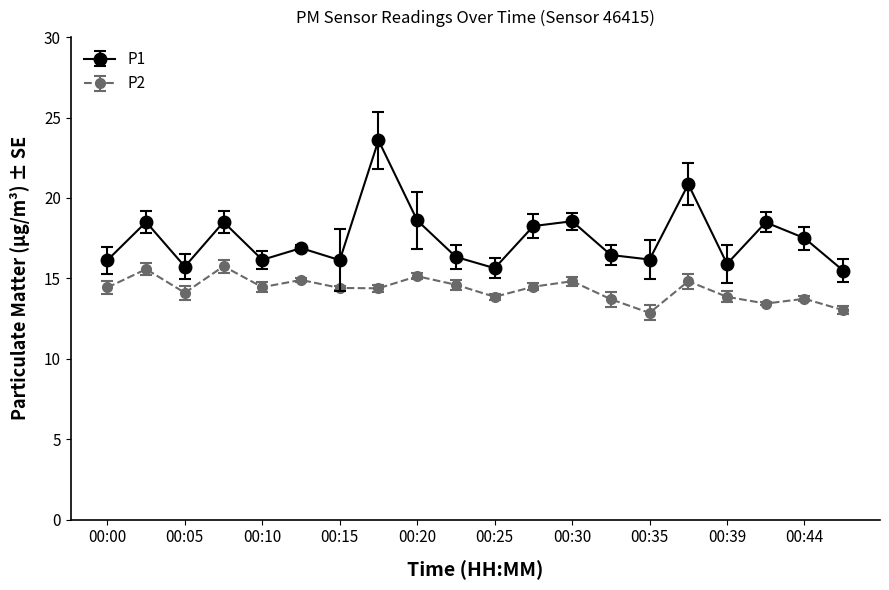

What is the difference between the second highest and minimum values in the P2 series?

2.7